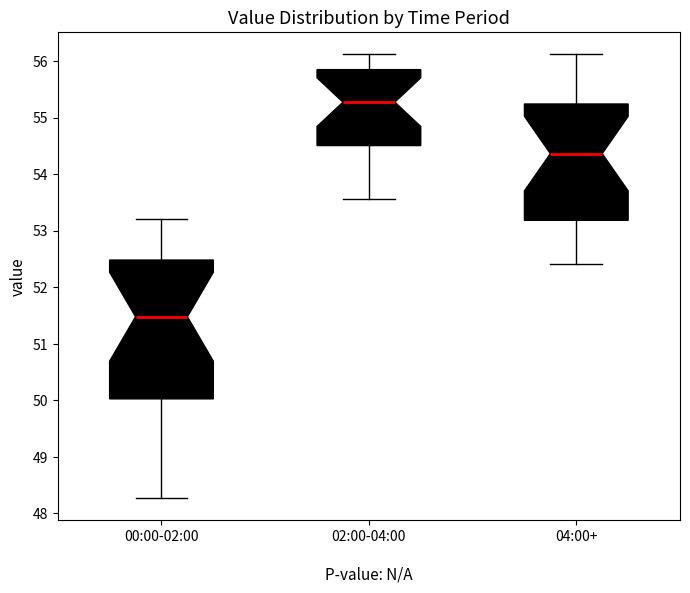

Comparing the boxes themselves (not the whiskers), which one is the tallest?

00:00-02:00